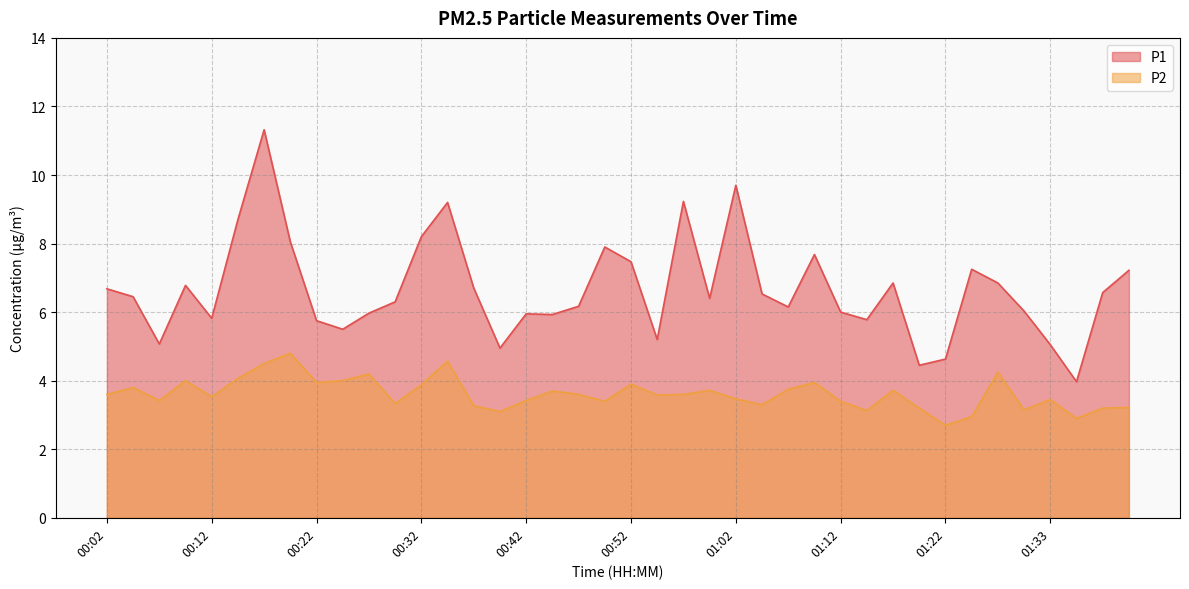

True or false: P1 and P2 intersect in this chart.

False